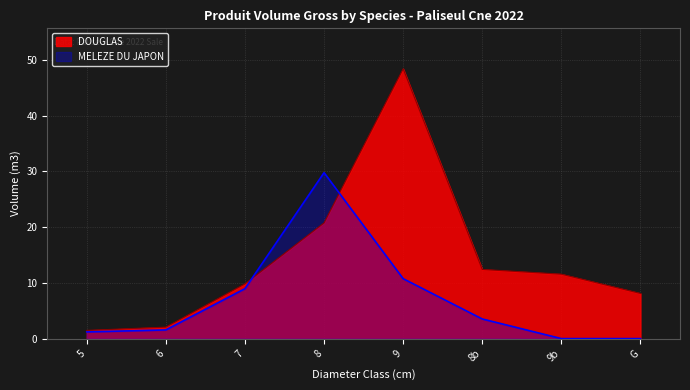

Reading left to right, list all the values displayed in this chart.

DOUGLAS: 1.5	2.1	9.8	20.8	48.4	12.4	11.6	8.1
MELEZE DU JAPON: 1.2	1.6	9.0	29.8	10.8	3.5	0.0	0.0